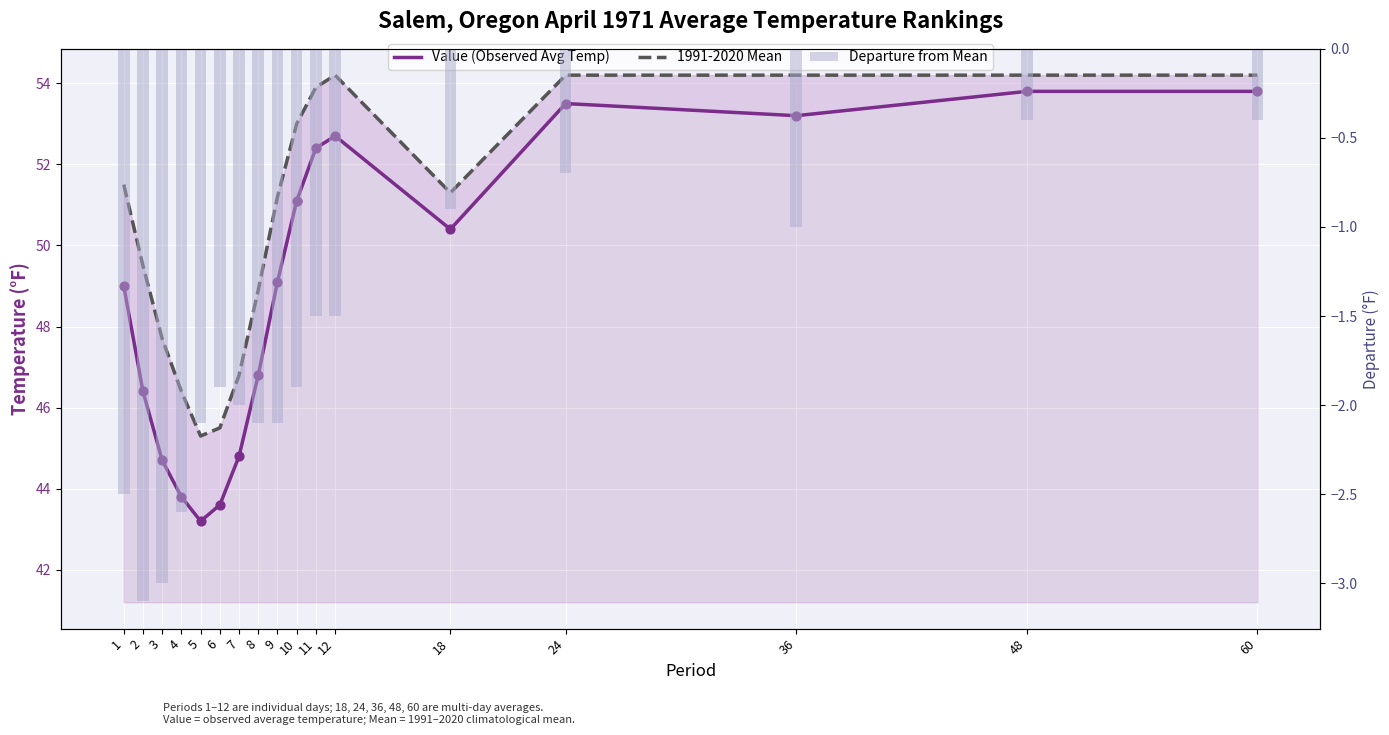

Which series has the largest total across all categories?

1991-2020 Mean